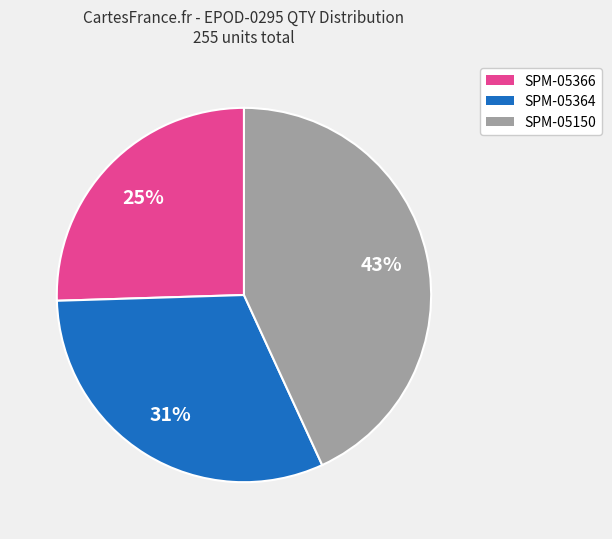

Does any single category account for the majority?

No